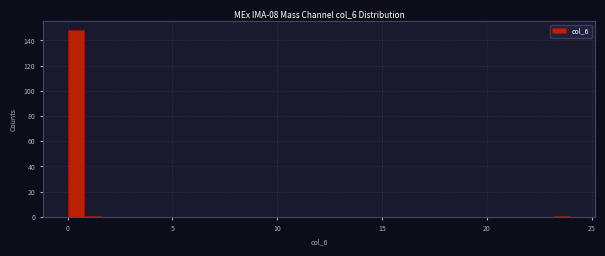

Around what value on the x-axis is the tallest bar? Give the approximate position of its centre, as read against the axis.

0.5